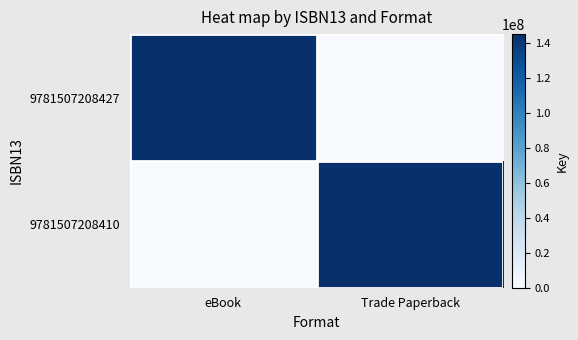

Reading left to right, transcribe all the data shown in this chart.

9781507208427: eBook=145029303	Trade Paperback=0
9781507208410: eBook=0	Trade Paperback=145029303